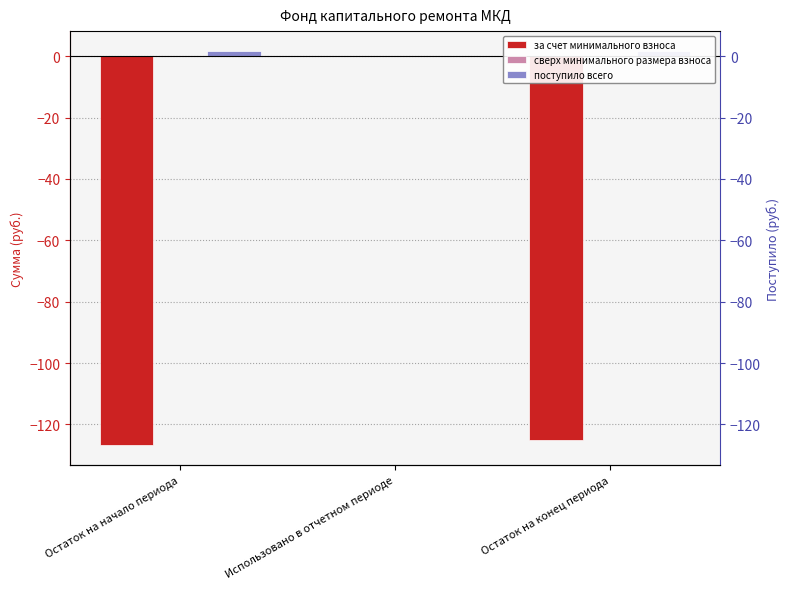

Reading left to right, list all the values displayed in this chart.

за счет минимального взноса: Остаток на начало периода=-126.8	Использовано в отчетном периоде=0.0	Остаток на конец периода=-125.0
сверх минимального размера взноса: Остаток на начало периода=0.0	Использовано в отчетном периоде=0.0	Остаток на конец периода=0.0
поступило всего: Остаток на начало периода=1.8	Использовано в отчетном периоде=0.0	Остаток на конец периода=1.8